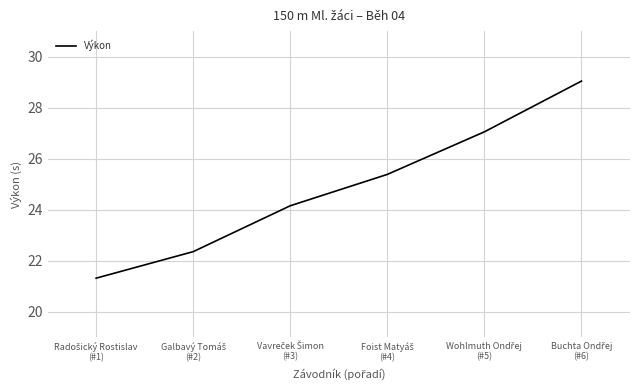

What is the average value?

24.9